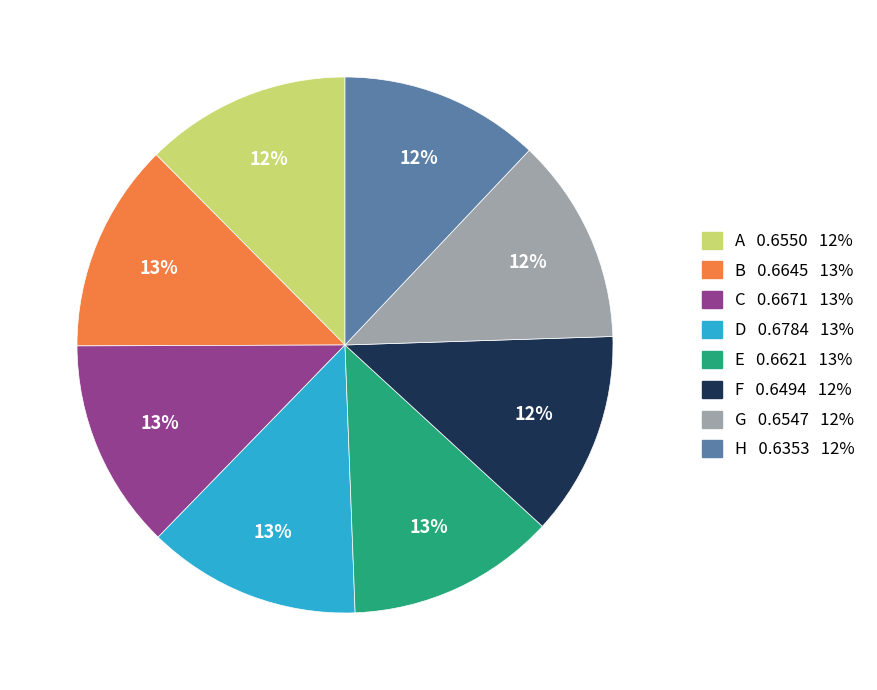

Is G the majority of the pie?

No